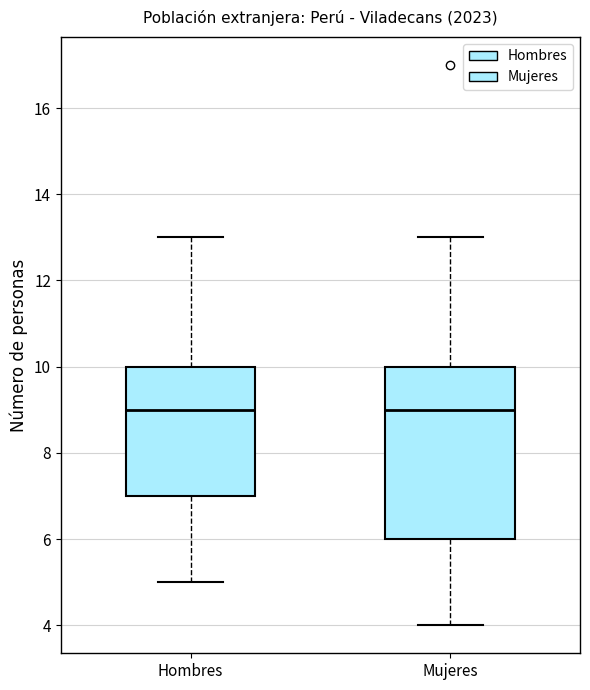

Reading left to right, transcribe this box plot: for each box, give where its median line is, the range the box spans, and where its two whiskers end, as read against the y-axis. The values are not printed on the chart, so give them approximately, as read against the axis.

Hombres: median 9, box 7 to 10, whiskers 5 to 13
Mujeres: median 9, box 6 to 10, whiskers 4 to 13